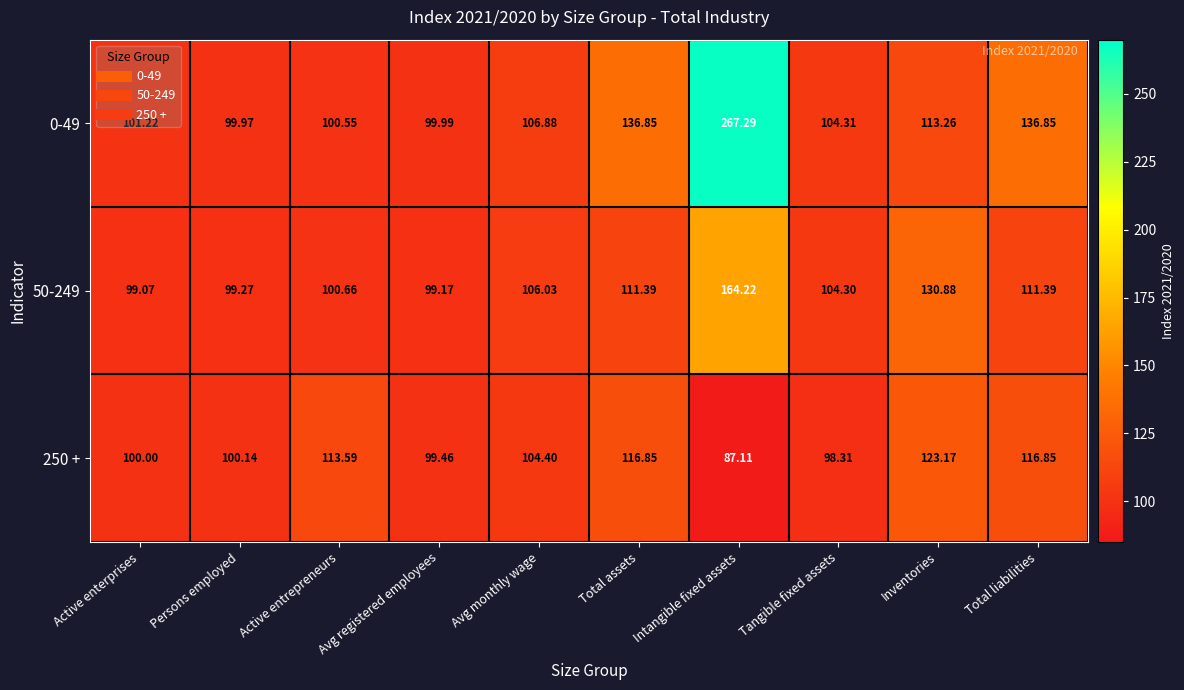

At which category is the sum across all series the highest?

Intangible fixed assets